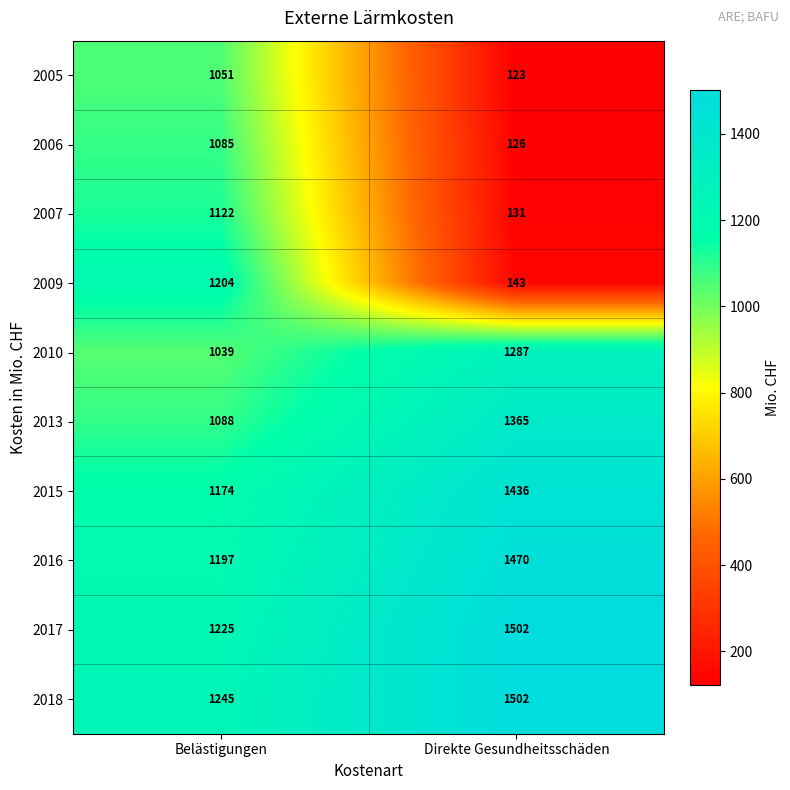

At which label is 2017 closest to 1363?

Belästigungen